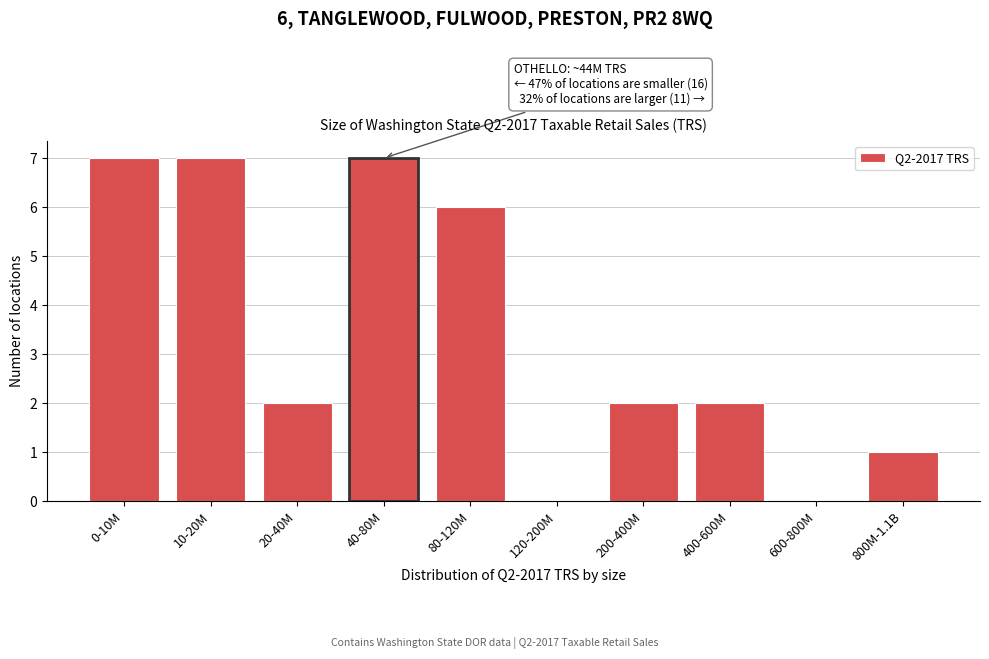

Reading right to left, extract all data points from this chart.

800M-1.1B=1	600-800M=0	400-600M=2	200-400M=2	120-200M=0	80-120M=6	40-80M=7	20-40M=2	10-20M=7	0-10M=7